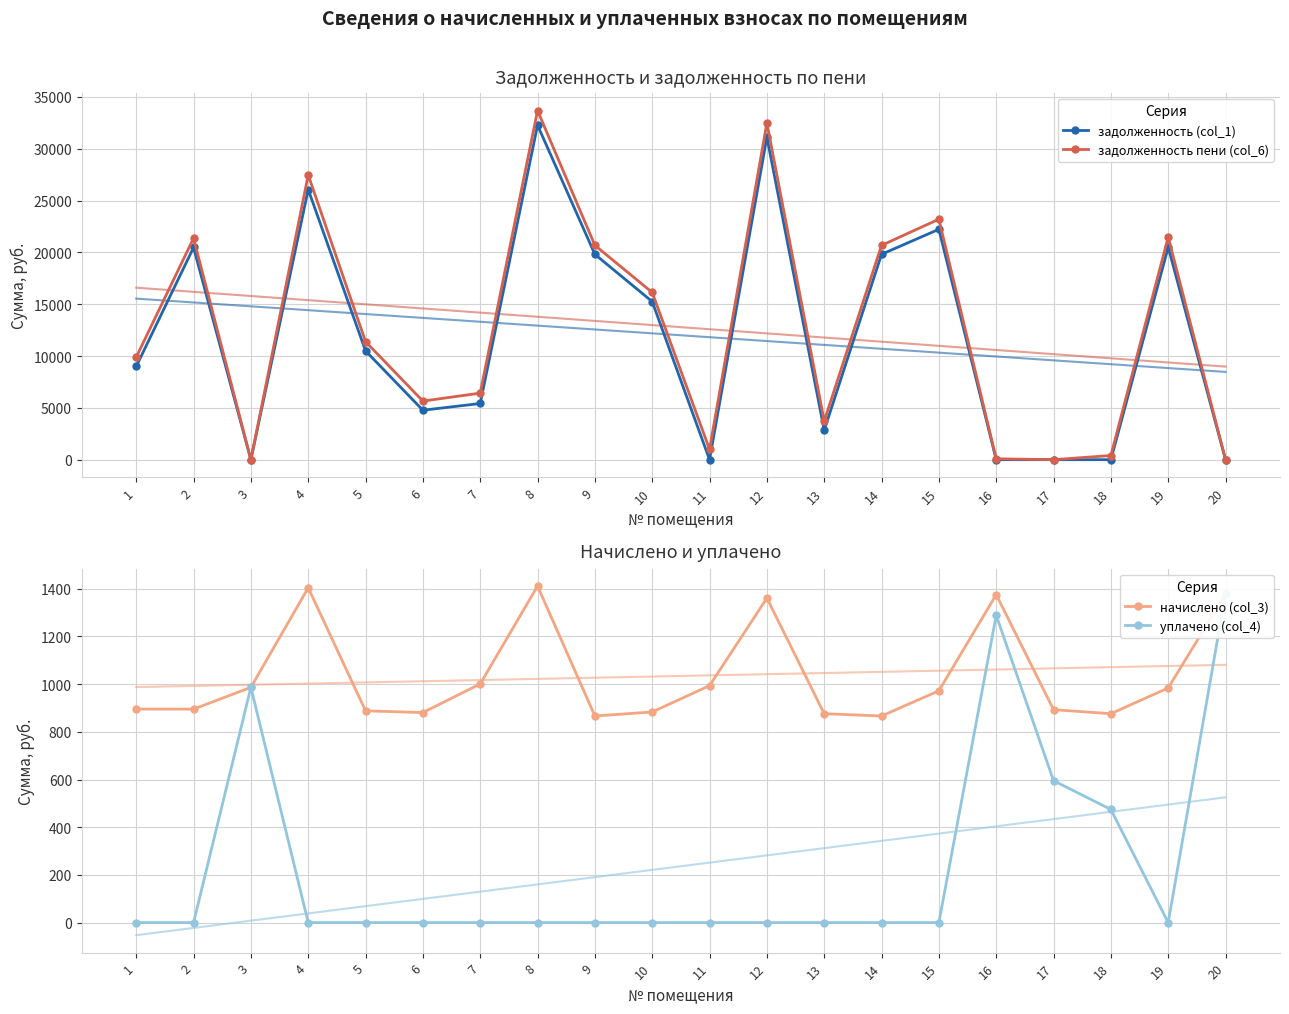

What is the difference between the задолженность (col_1) values at 3 and 14?

19814.5